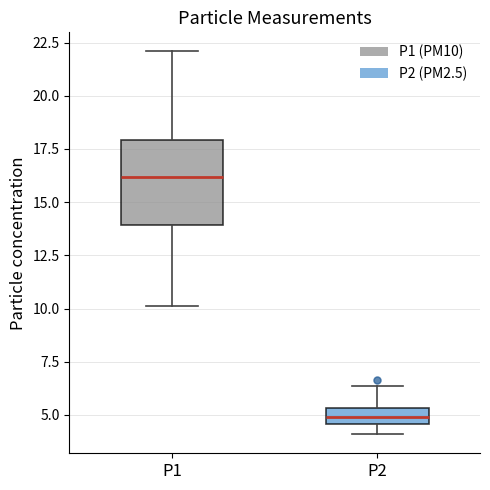

Which box's median line is the highest?

P1